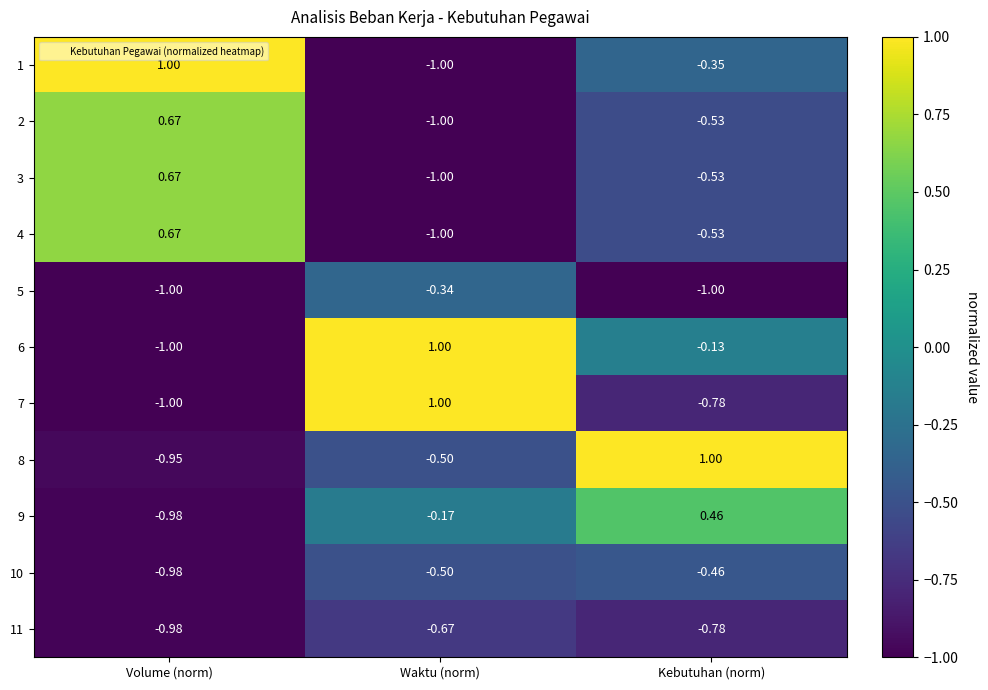

At which label is 1 closest to 0?

Kebutuhan (norm)